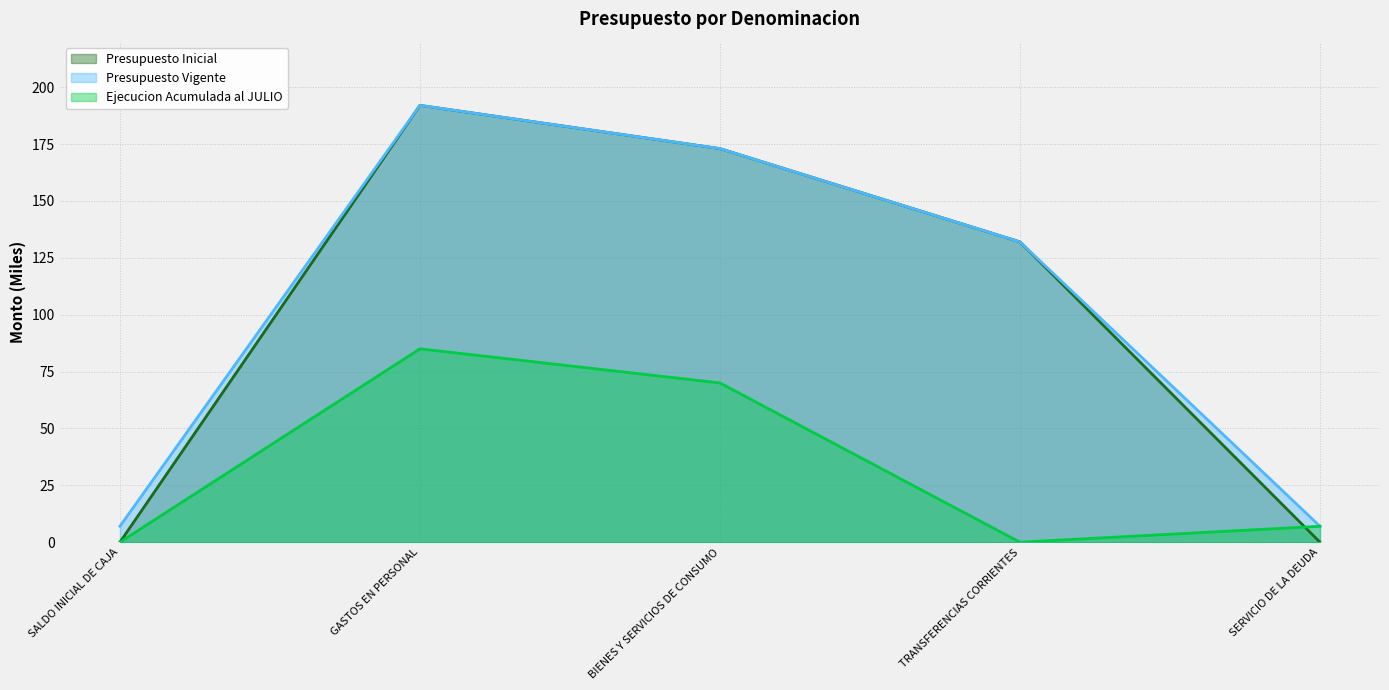

What is the difference between the Presupuesto Inicial values at BIENES Y SERVICIOS DE CONSUMO and SALDO INICIAL DE CAJA?

173